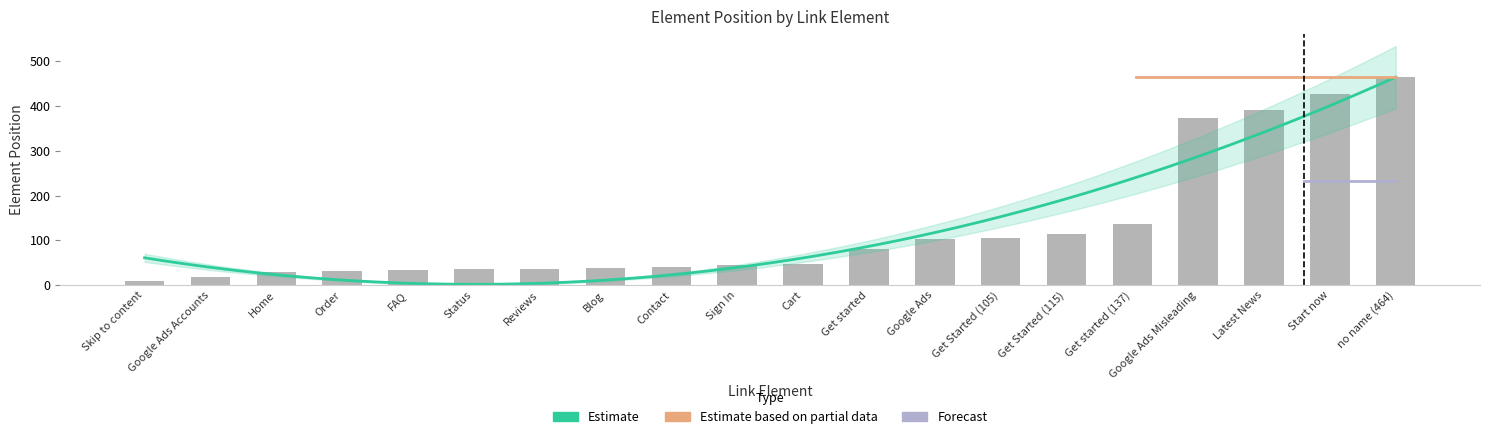

What is the difference between the values at Start now and Google Ads Misleading?

54